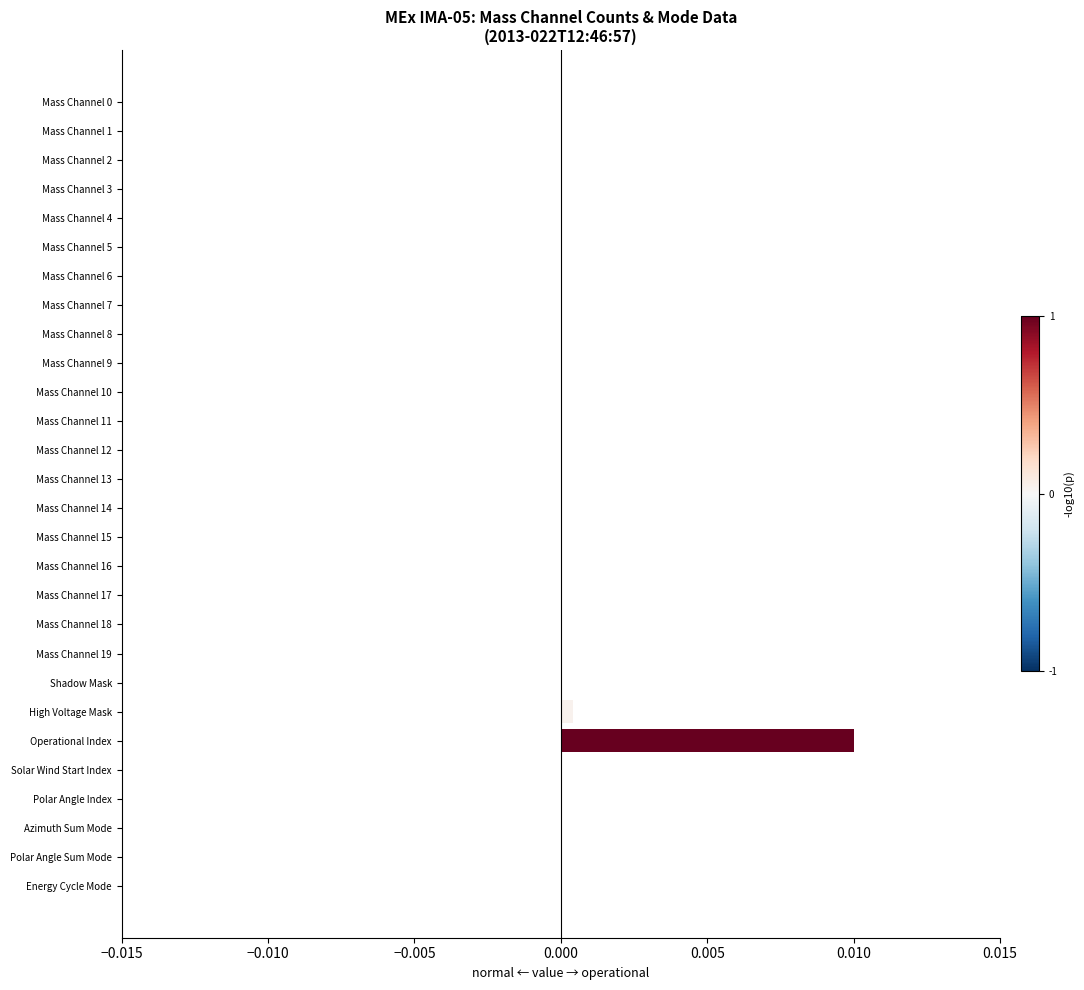

At which category does the chart reach its peak across all series?

Operational Index